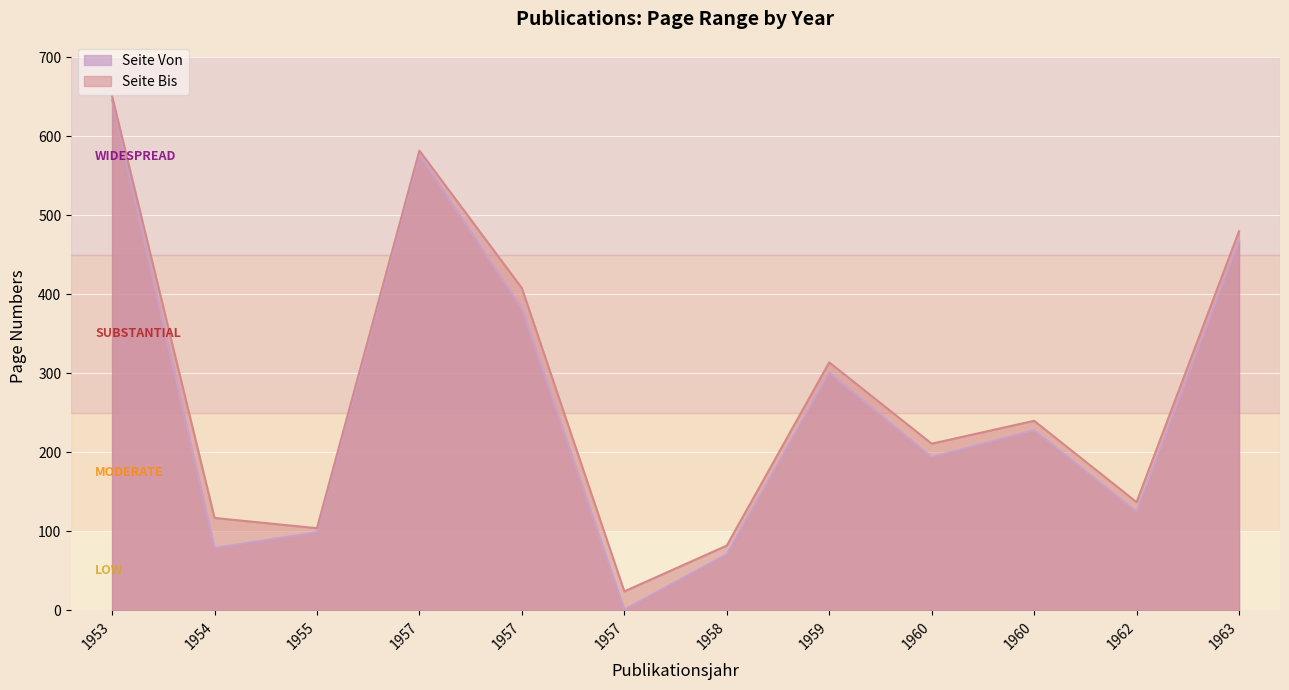

How many lines are shown in the chart?

2